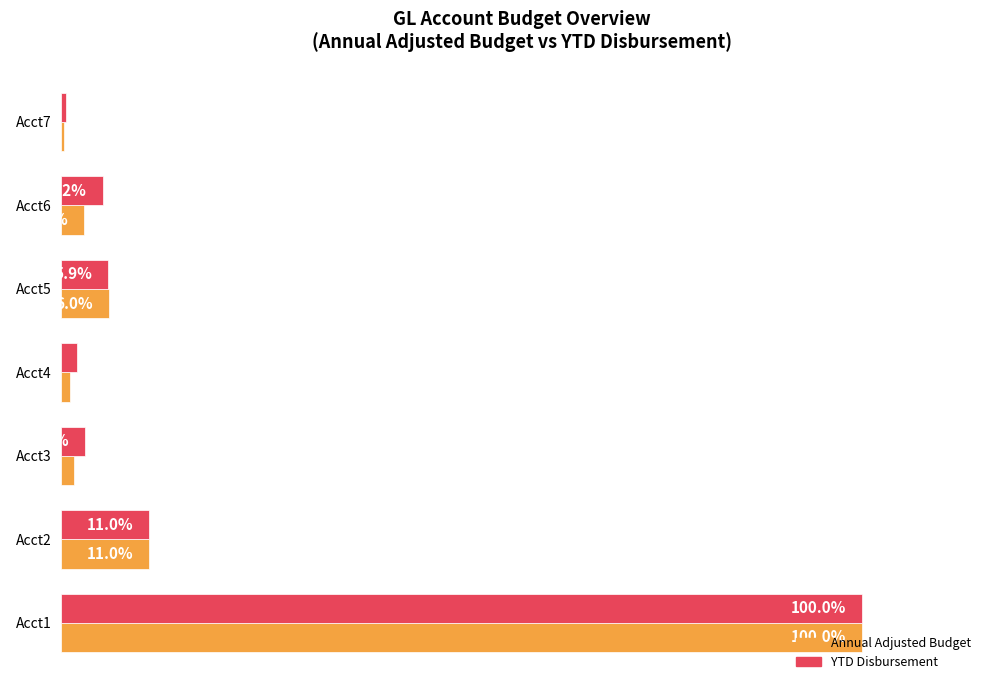

What is the maximum value for Annual Adjusted Budget?

1.0